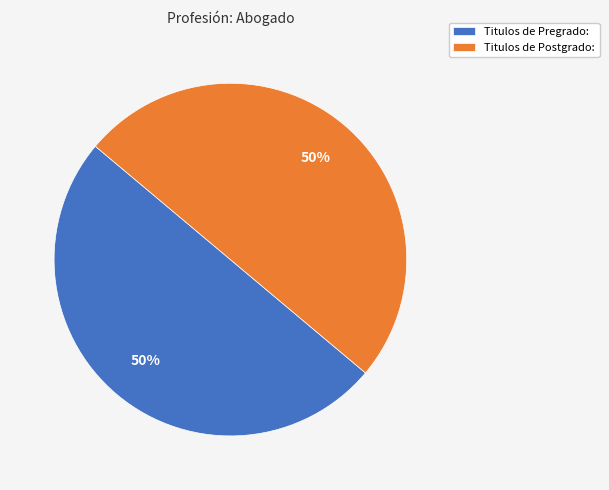

Approximately how many times larger is the value at Titulos de Pregrado: compared to Titulos de Postgrado:?

1.0